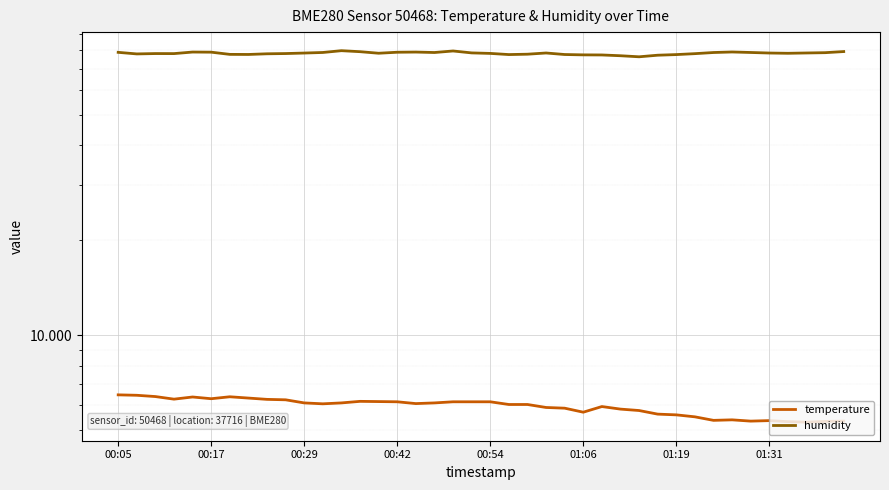

What is the difference between the highest and lowest values at 00:05?

72.4